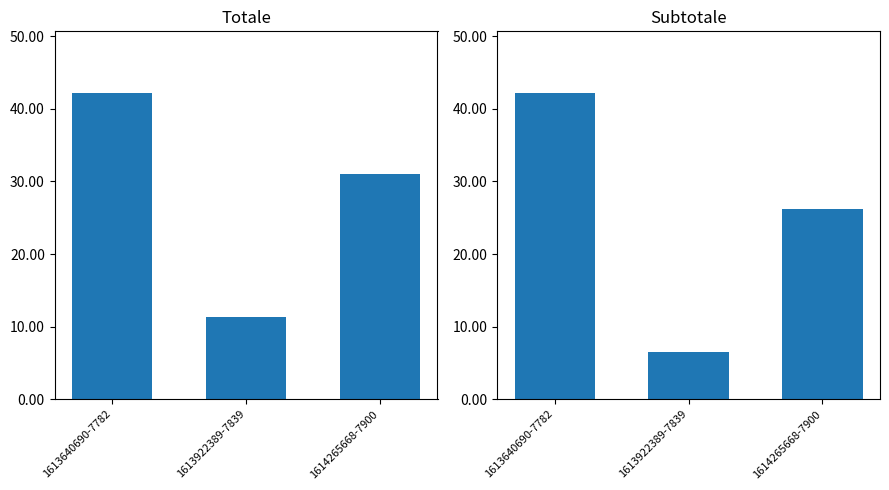

How many bars are there in total?

6